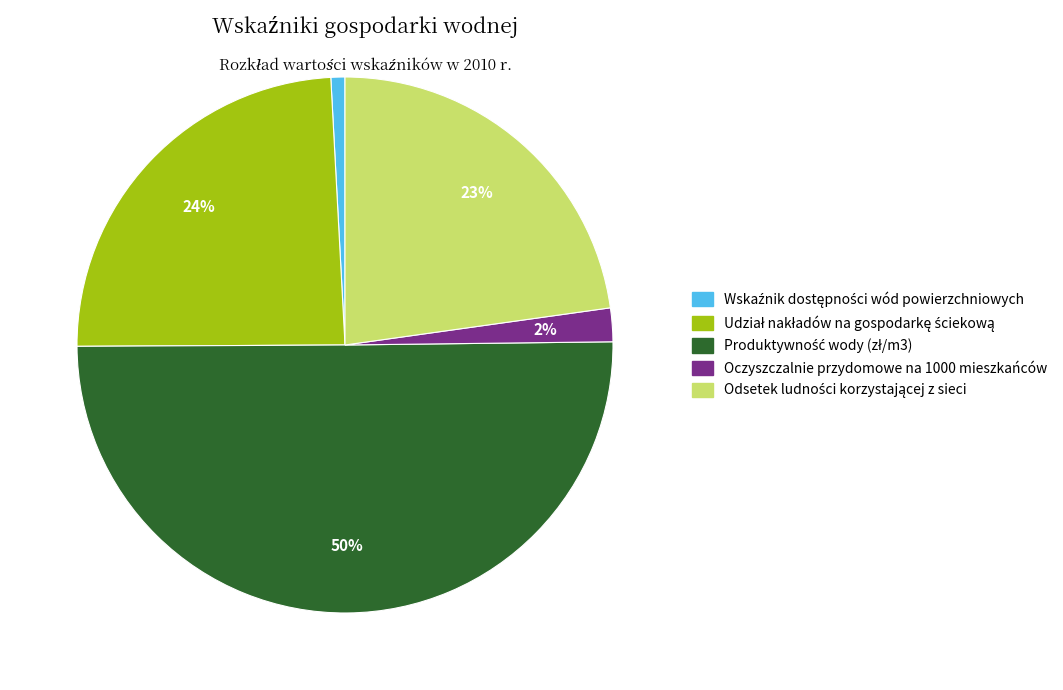

To the nearest percent, what is the difference between the largest and smallest slice percentages?

49%